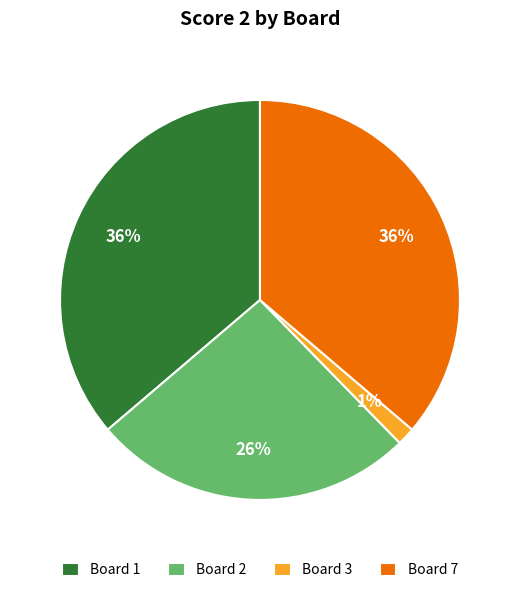

Is it true that Board 7 is 36% of the pie?

True